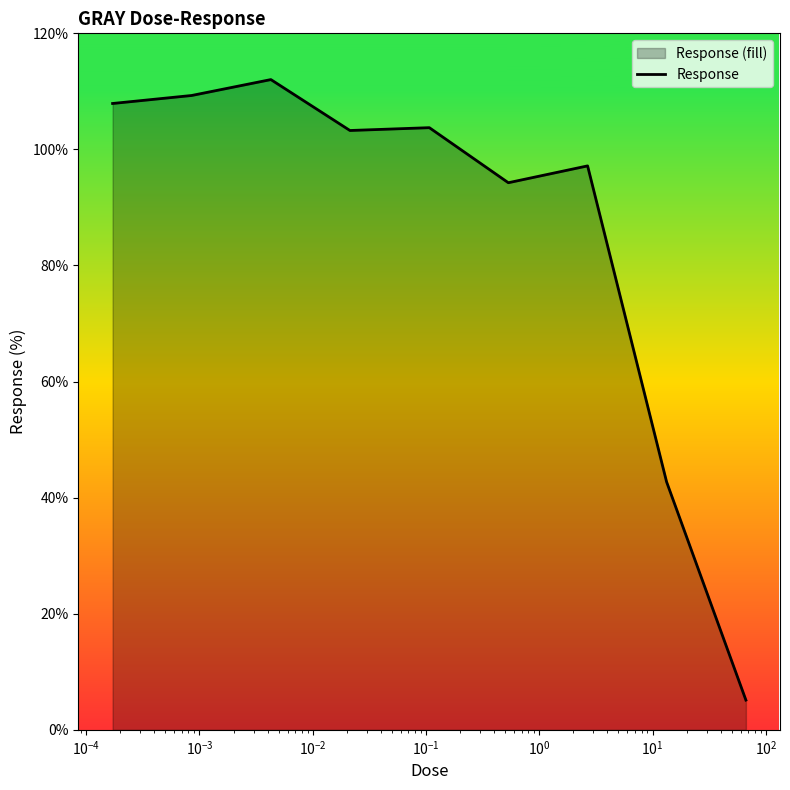

What is the smallest value displayed?

5.1